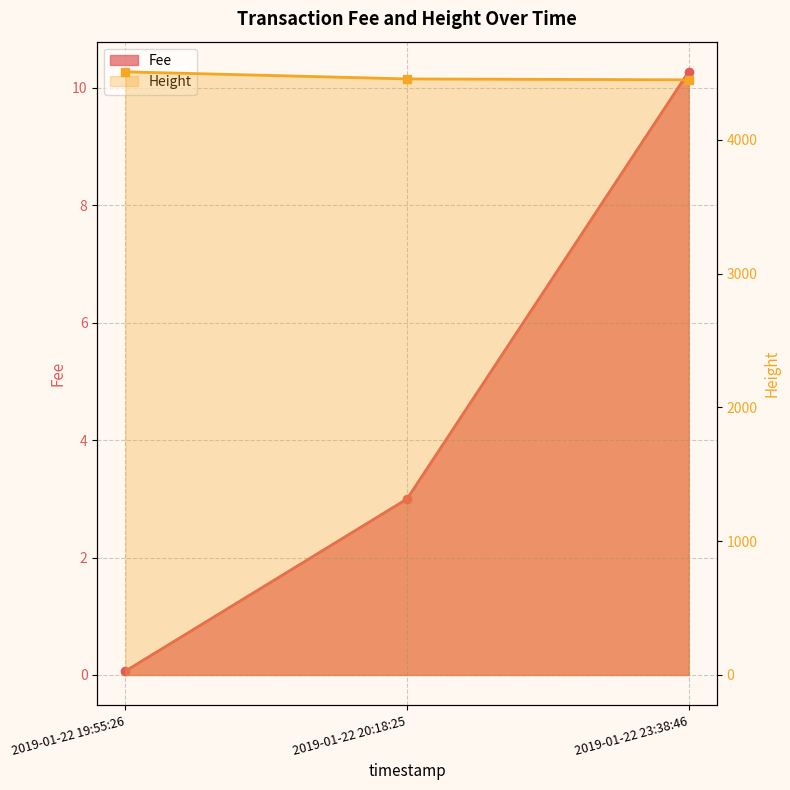

How many lines are shown in the chart?

2